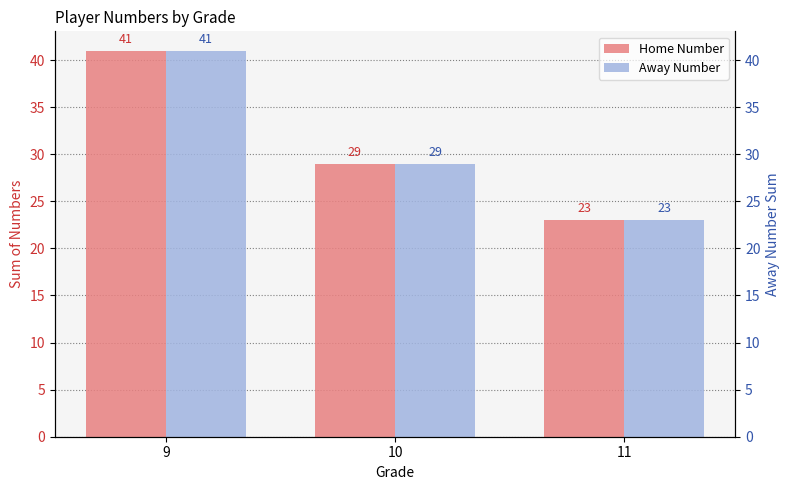

Which category has the highest value across all series?

9